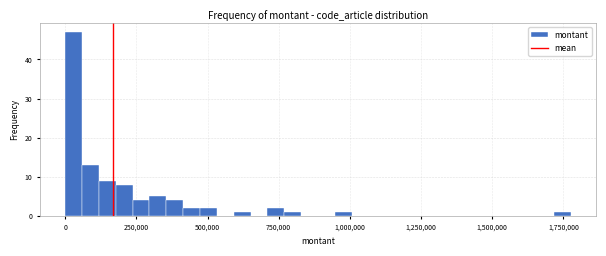

Around what value on the x-axis is the tallest bar? Give the approximate position of its centre, as read against the axis.

50000